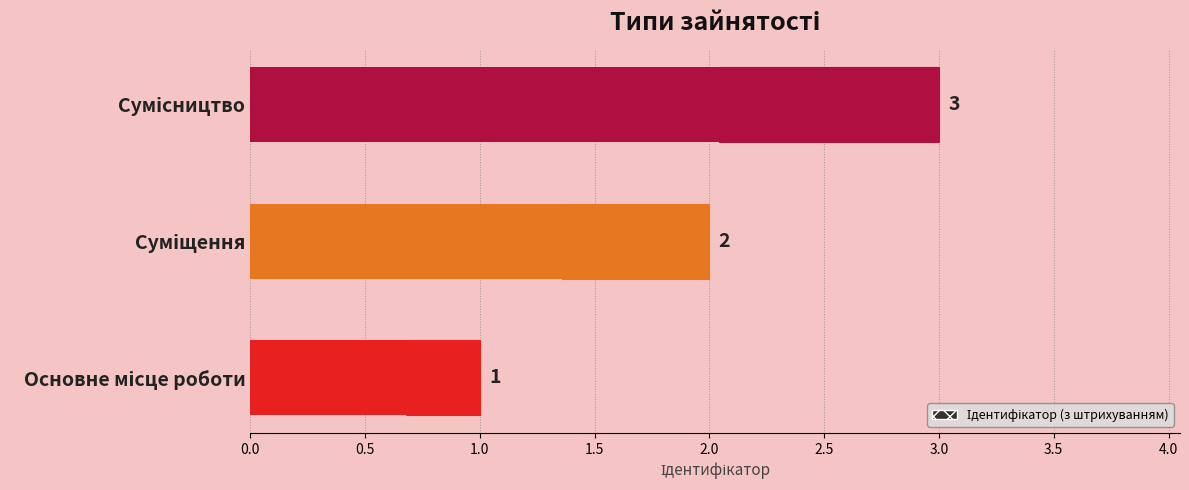

What is the change in value from Суміщення to Сумісництво?

+1